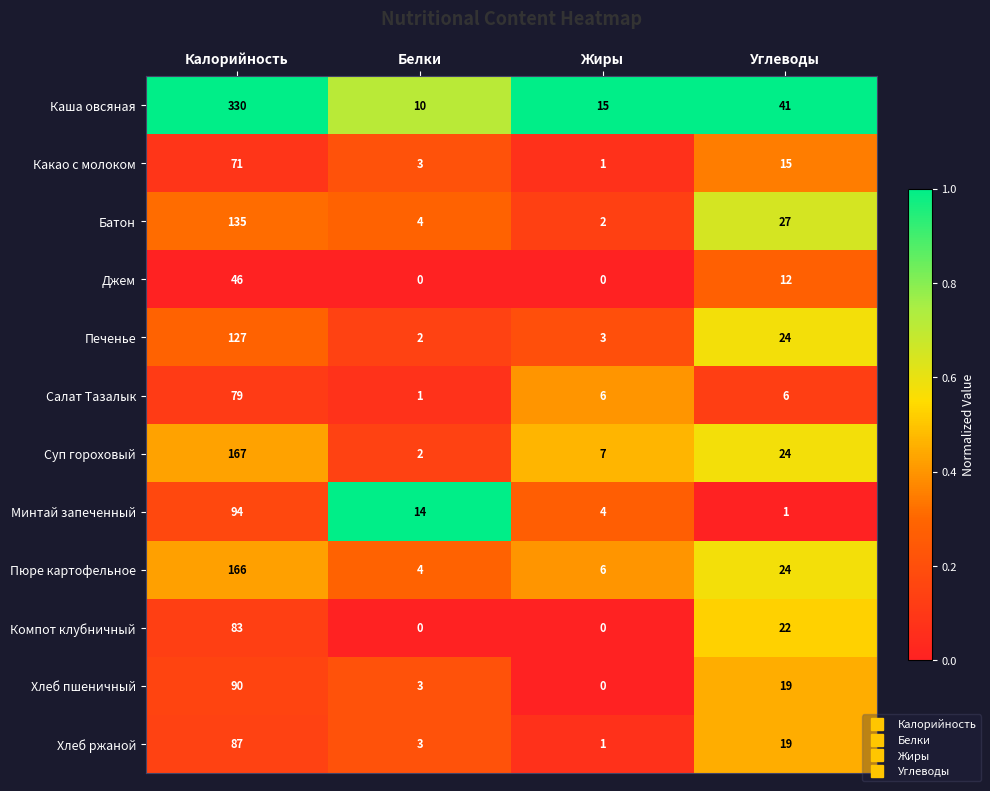

What is the spread (max minus min) of values at Калорийность?

284